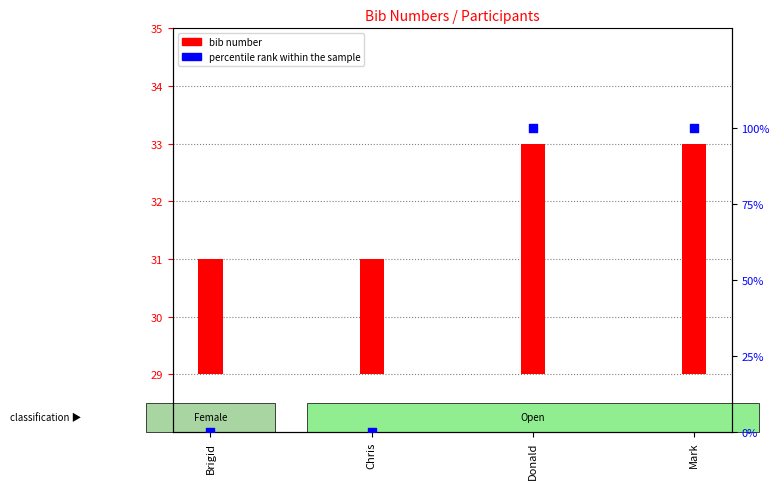

Is the value of bib number at Chris greater than the value of percentile rank within the sample at Mark?

No